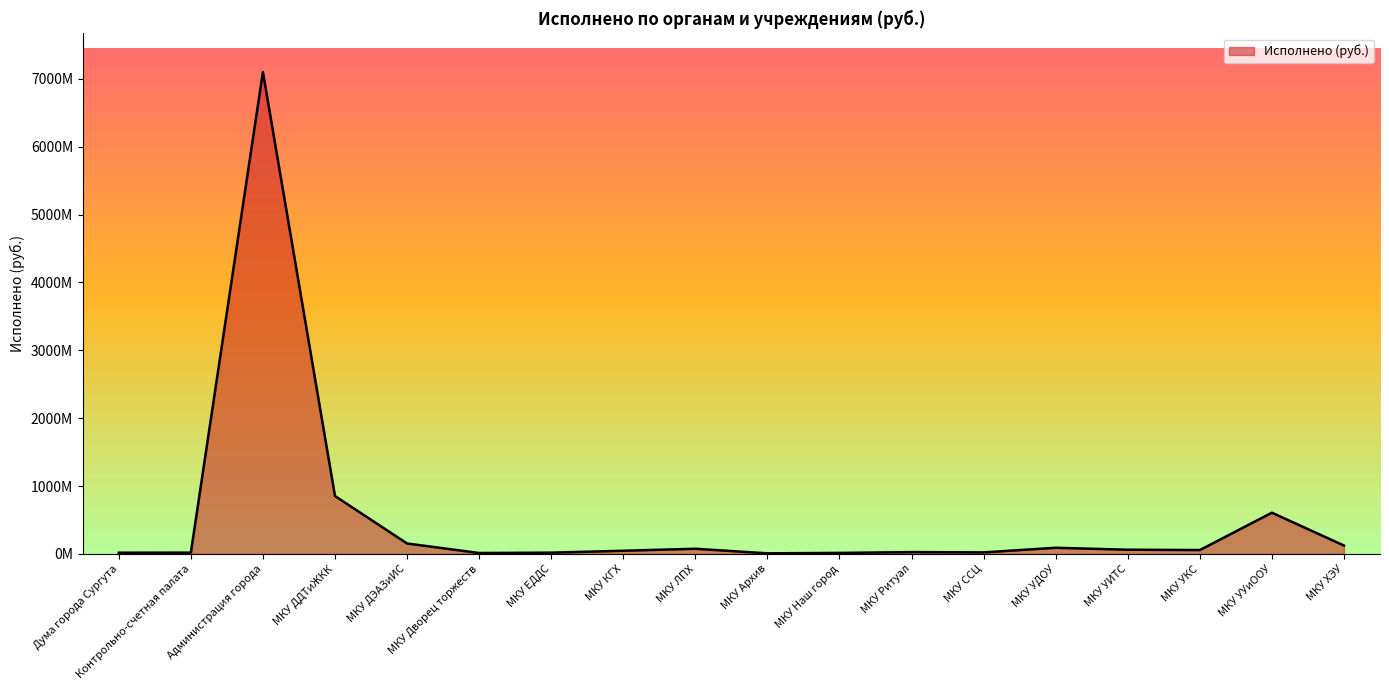

Does the chart display data point markers on the line(s)?

No